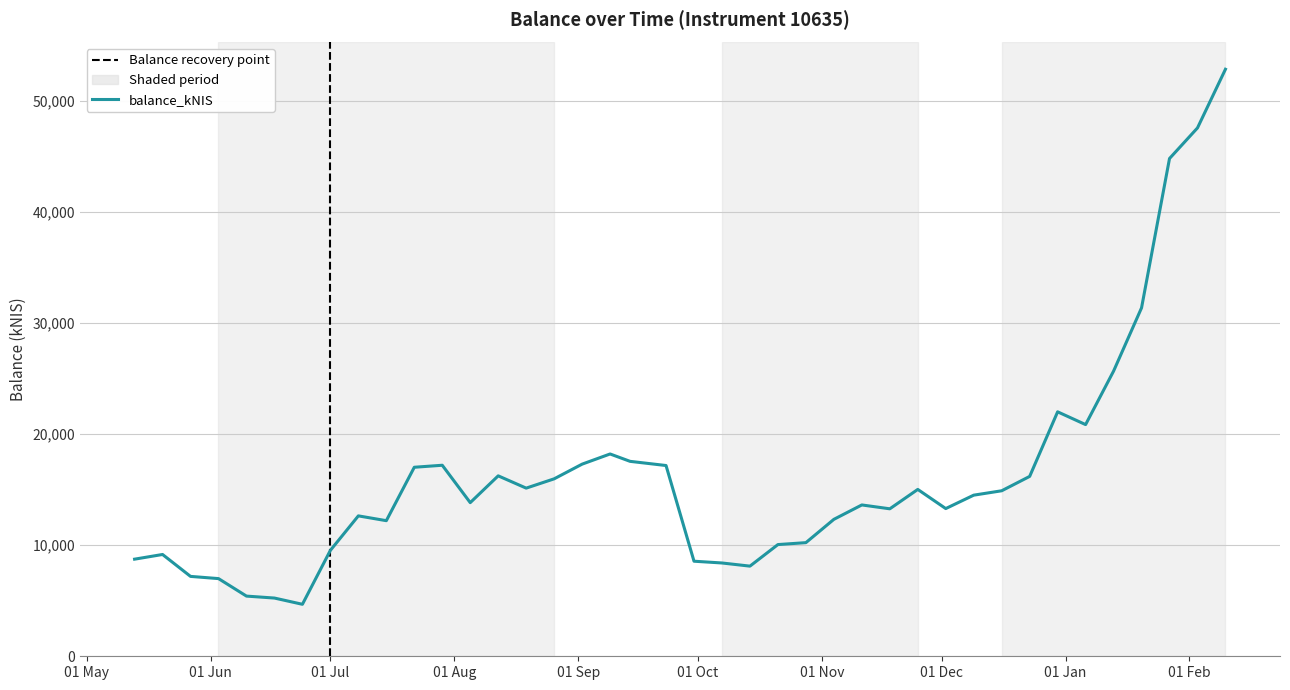

Between 2021-07-29 and 2022-02-10, which is larger?

2022-02-10